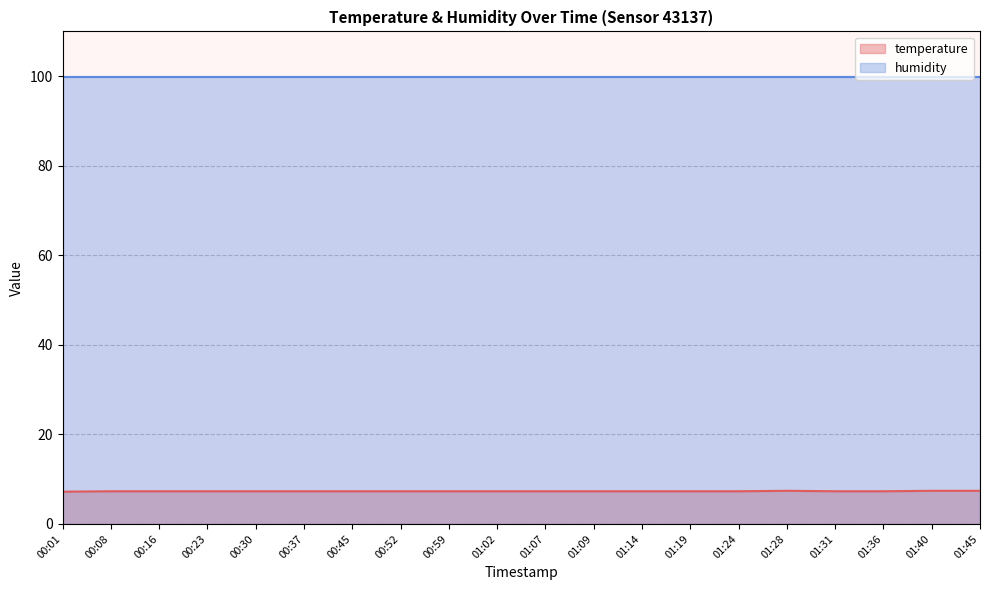

The chart shows a value of 7.3 at 00:37. True or false?

True